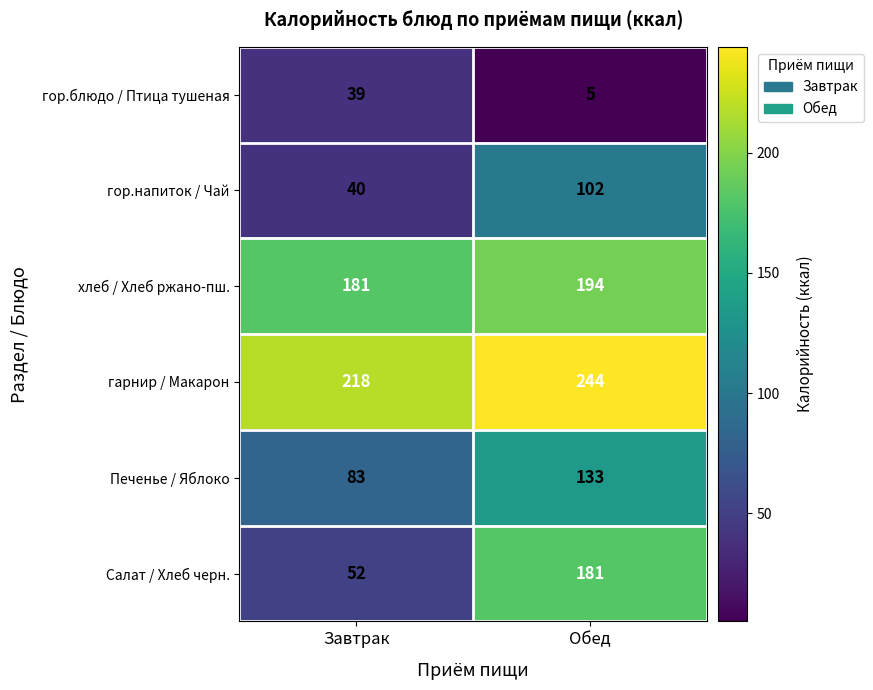

At how many categories does at least one series exceed 145?

2